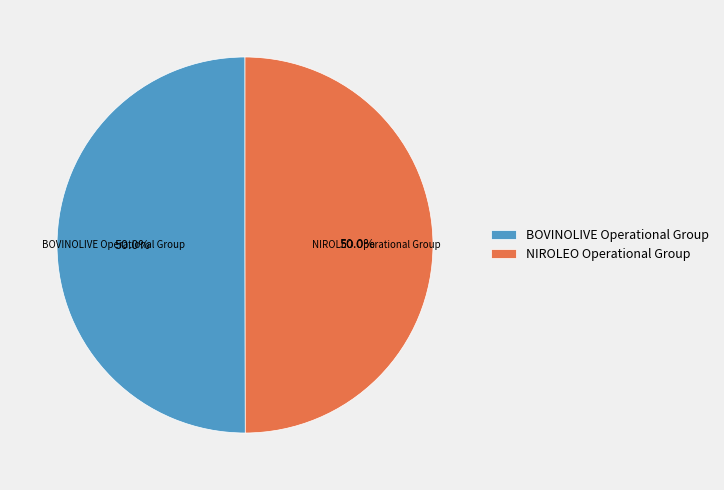

How many segments does this pie chart have?

2